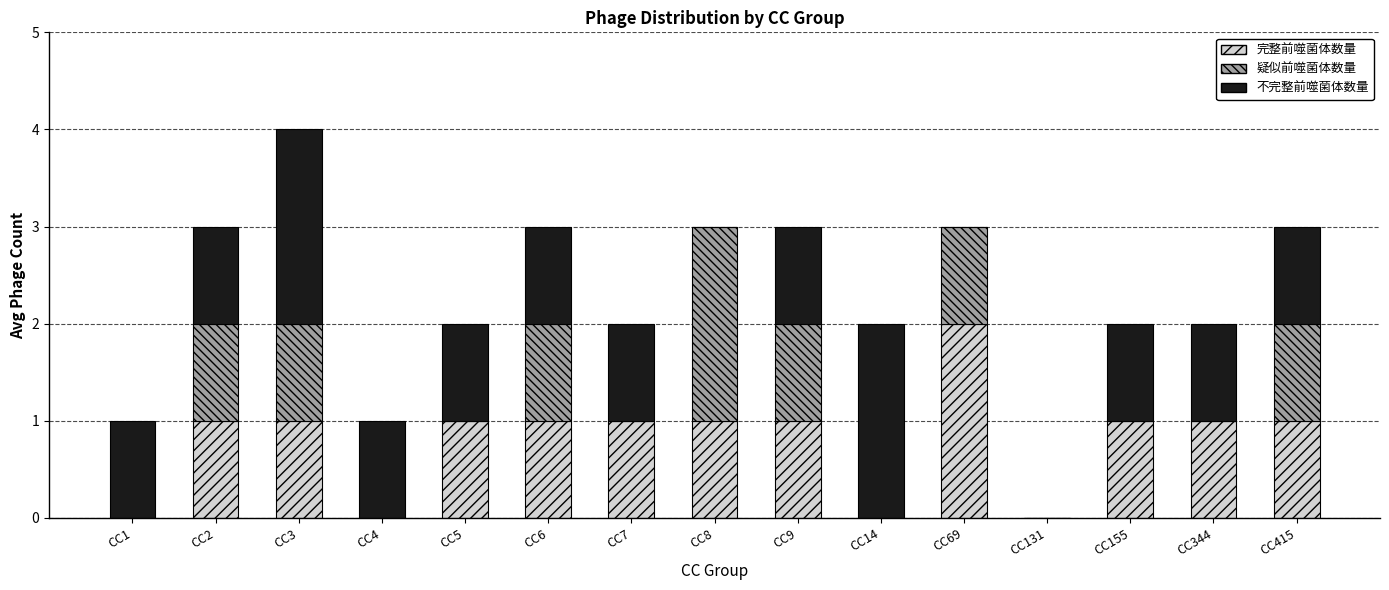

Are the bars grouped side by side (vs. stacked)?

No